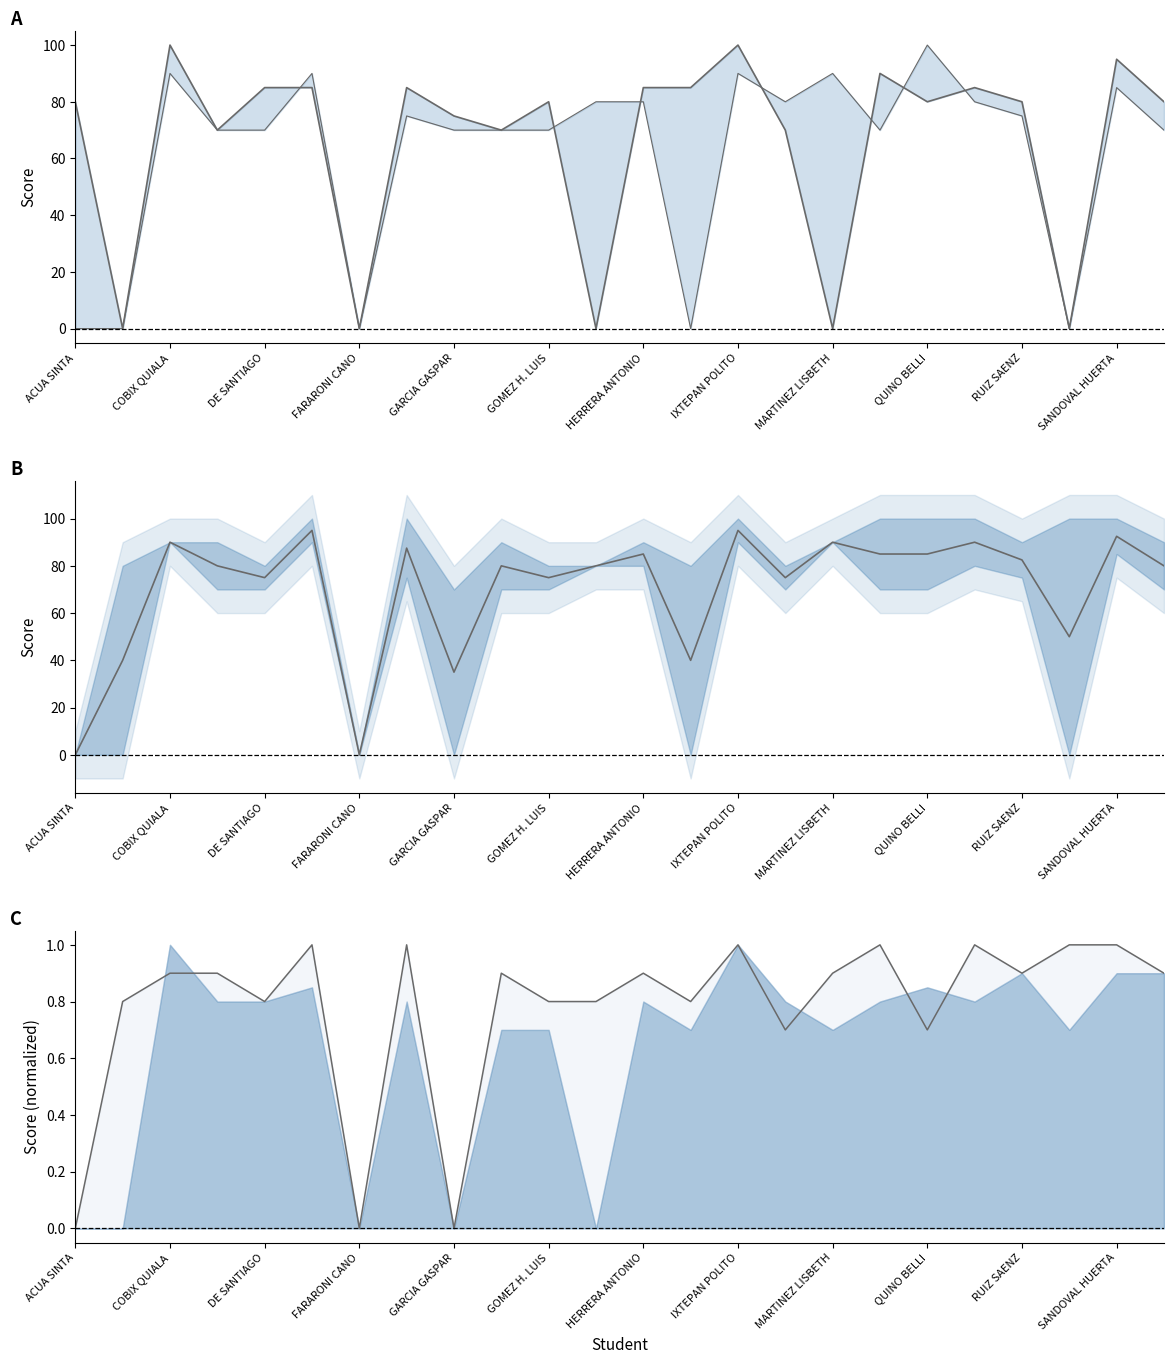

How many data points does each series have?

24